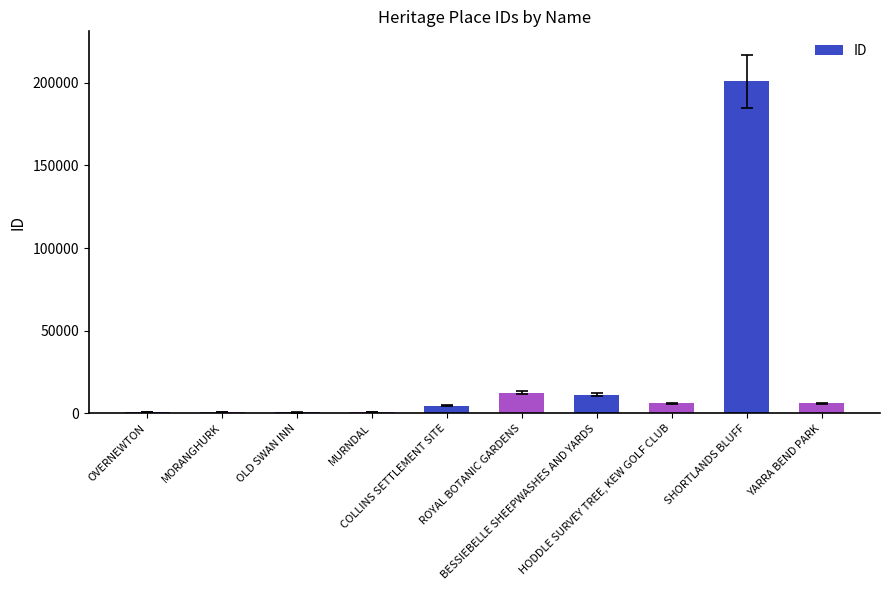

What is the label of the 8th bar from the right?

OLD SWAN INN